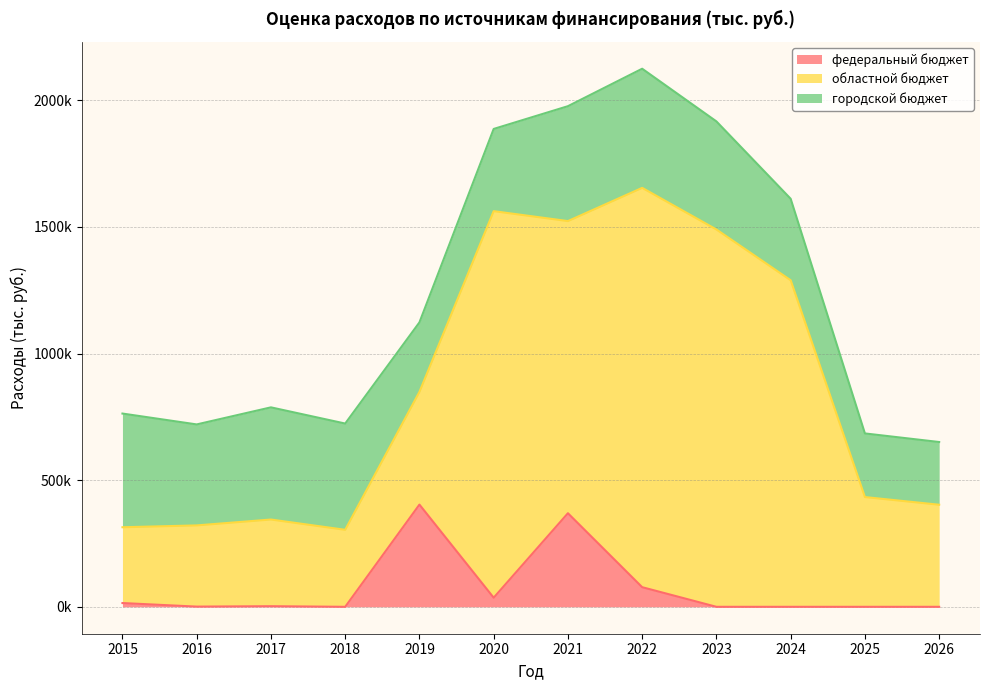

Between 2017 and 2016, which is larger?

2017